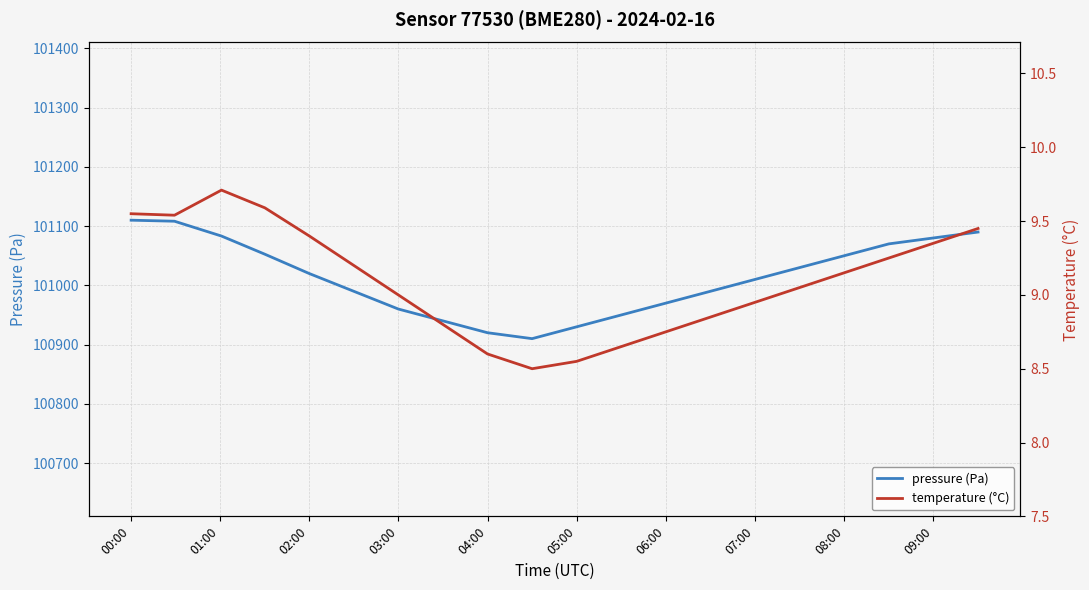

True or false: pressure (Pa) has more than 2 interior local peaks.

False